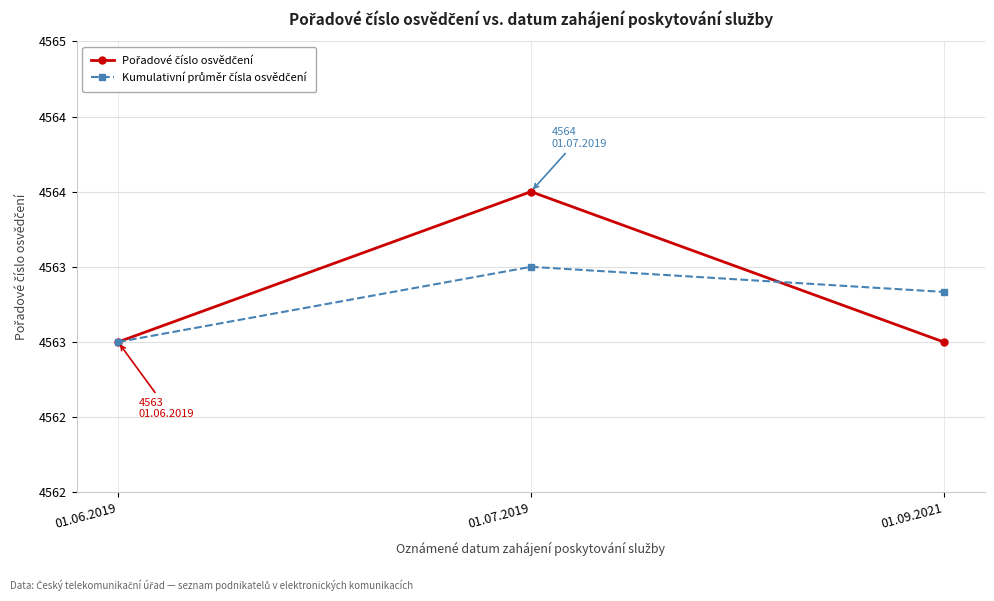

Between 01.07.2019 and 01.09.2021, which series saw the biggest shift?

Pořadové číslo osvědčení